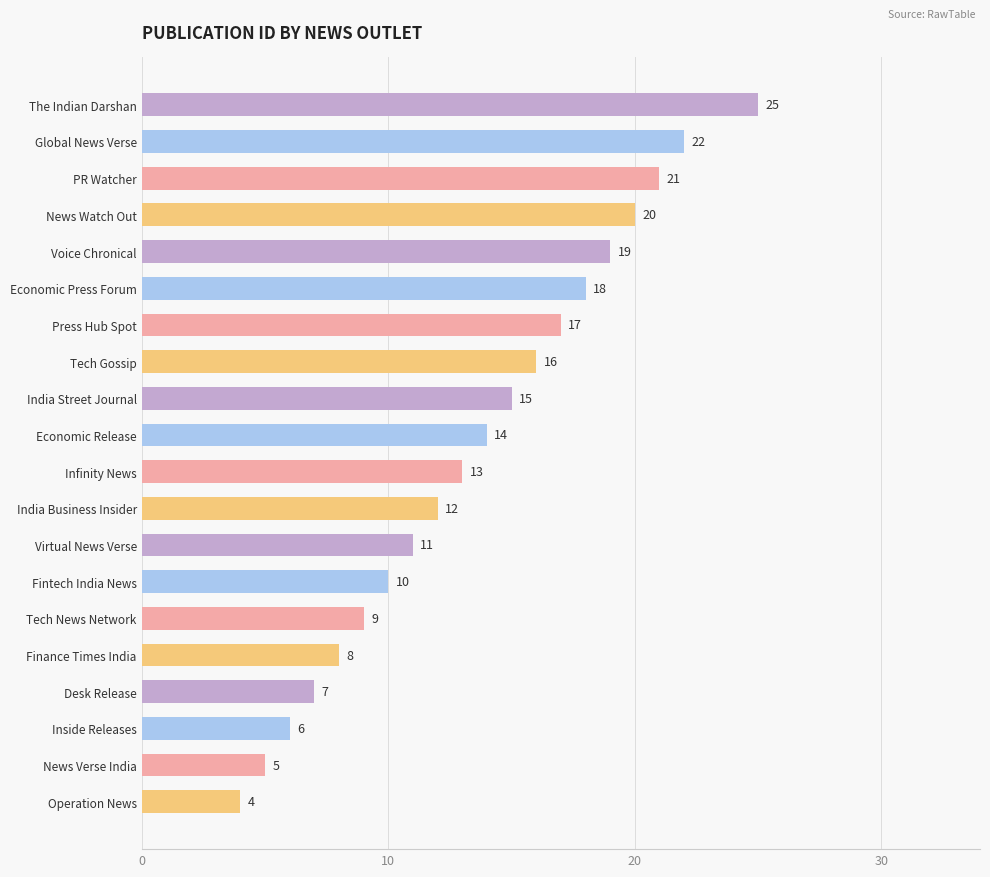

What is the change in value from Desk Release to Tech News Network?

+2